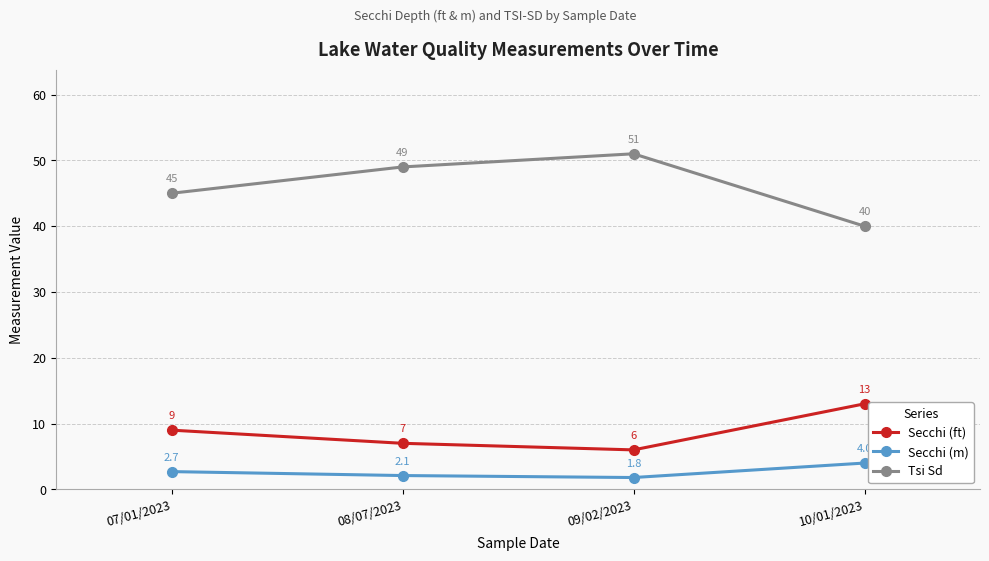

What is the difference between the Secchi (m) values at 08/07/2023 and 07/01/2023?

0.6